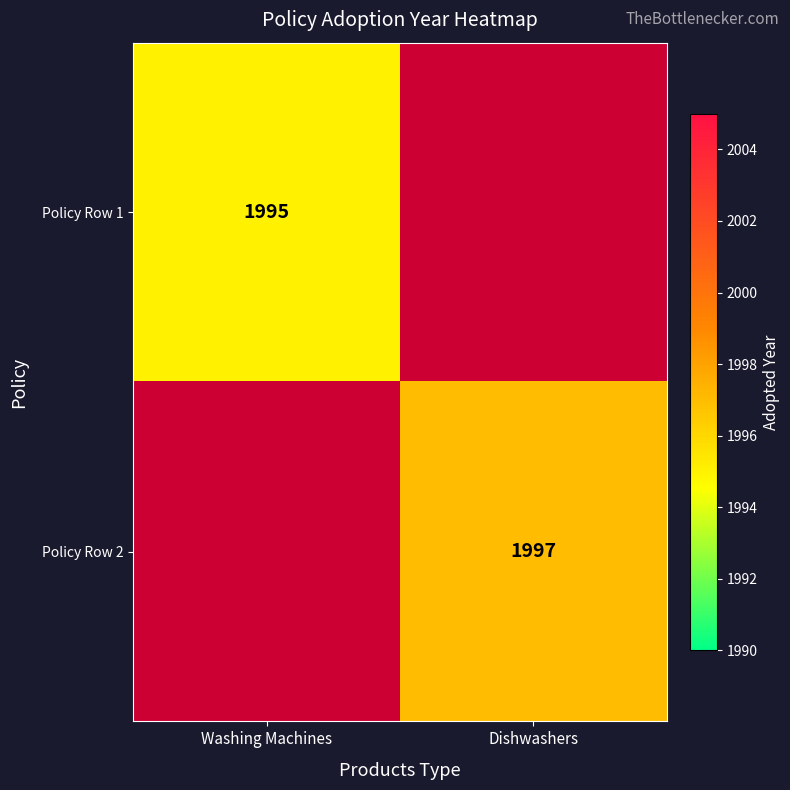

The Policy Row 2 series shows 705 at Dishwashers. True or false?

False